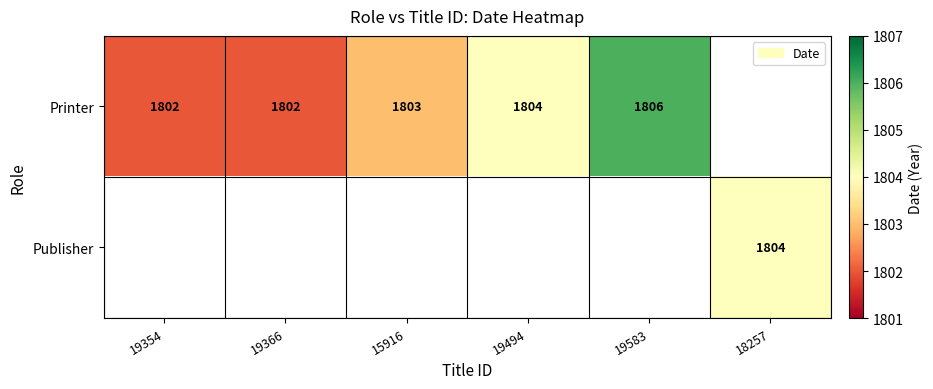

The Printer series shows 1802 at 19366. True or false?

True